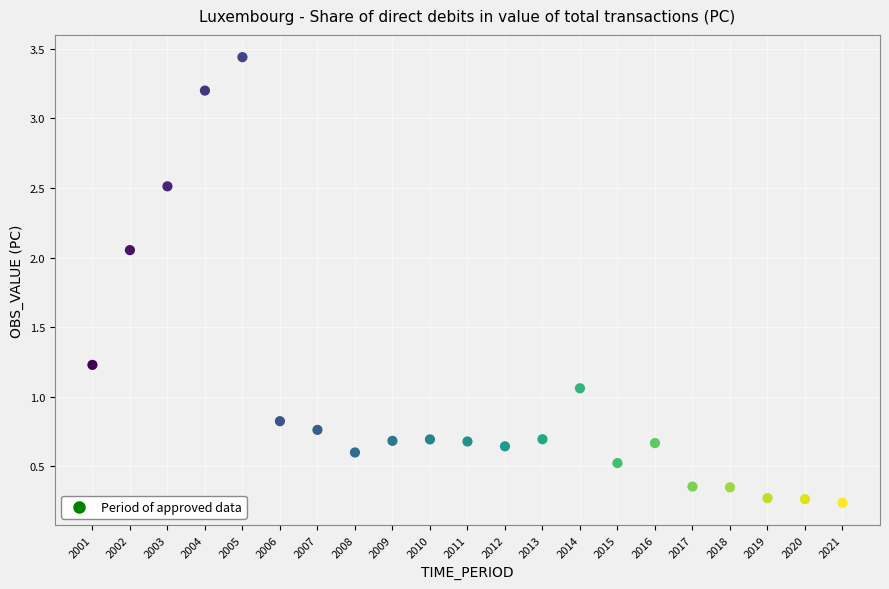

What is the range of Y values (max minus min)?

3.2